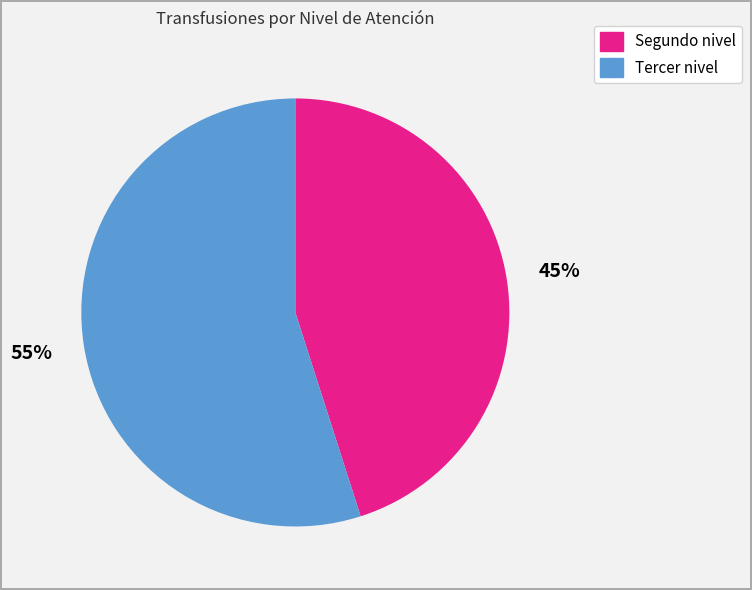

Does Segundo nivel account for over 50% of the chart?

No